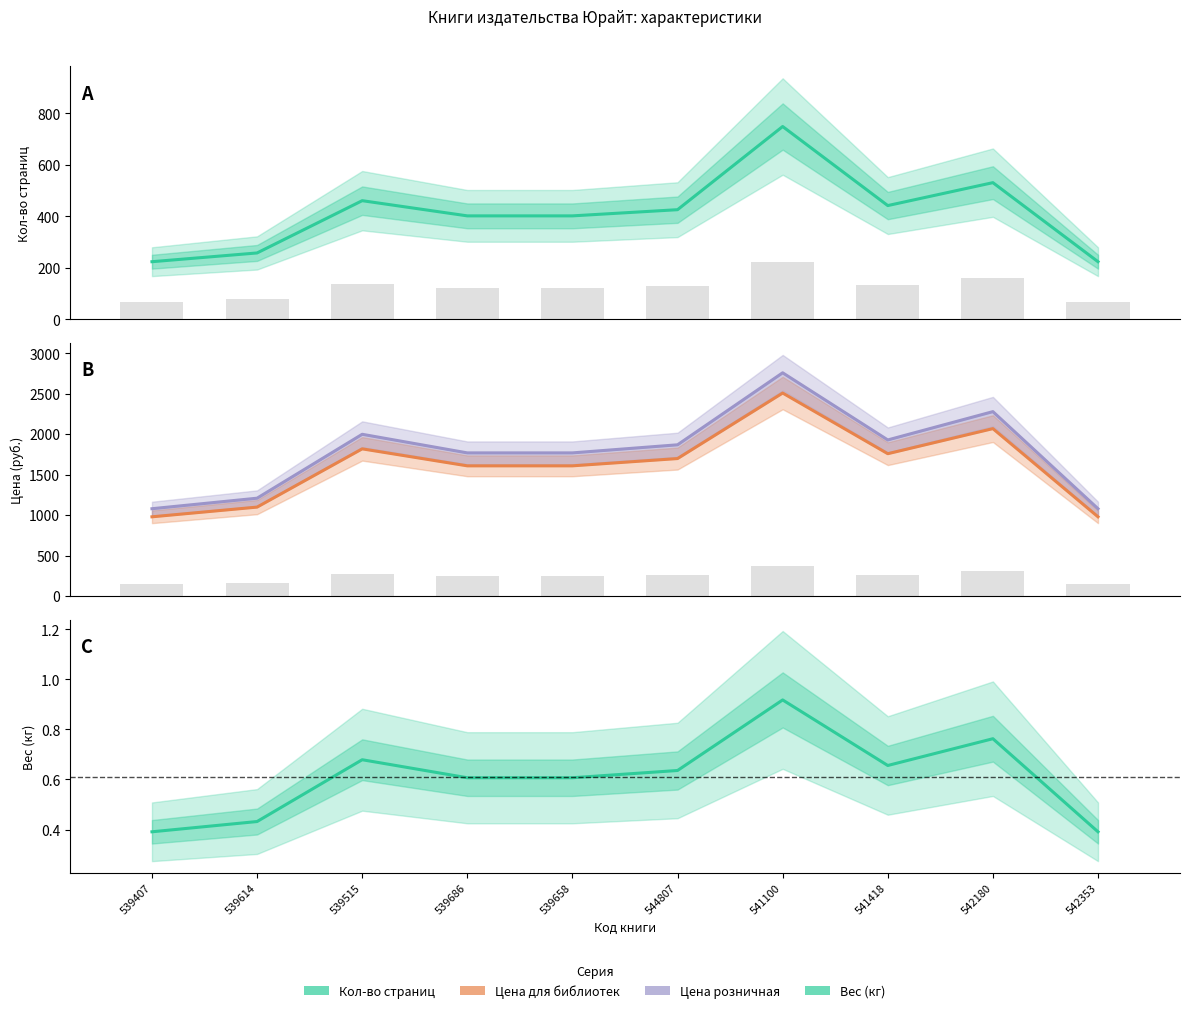

Rank the series at 542180 from lowest to highest value.

Вес (кг), Кол-во страниц, Цена для библиотек, Цена розничная